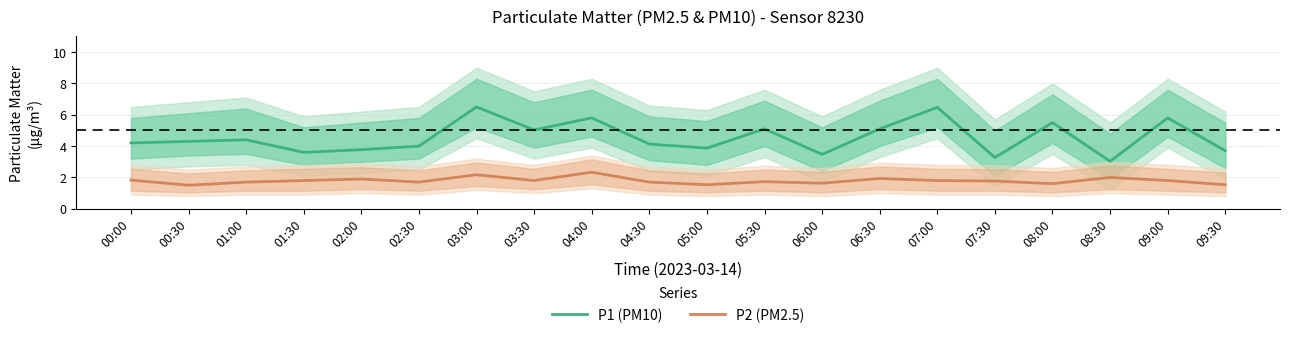

Is it true that P2 (PM2.5) equals 2.3 at 04:00?

True